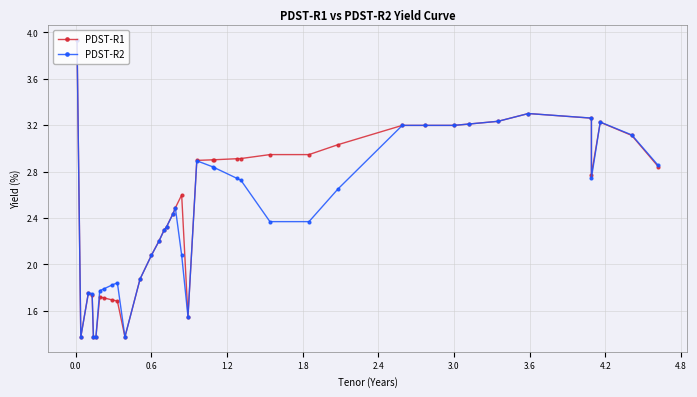

How many values in the PDST-R1 series are below 2?

12